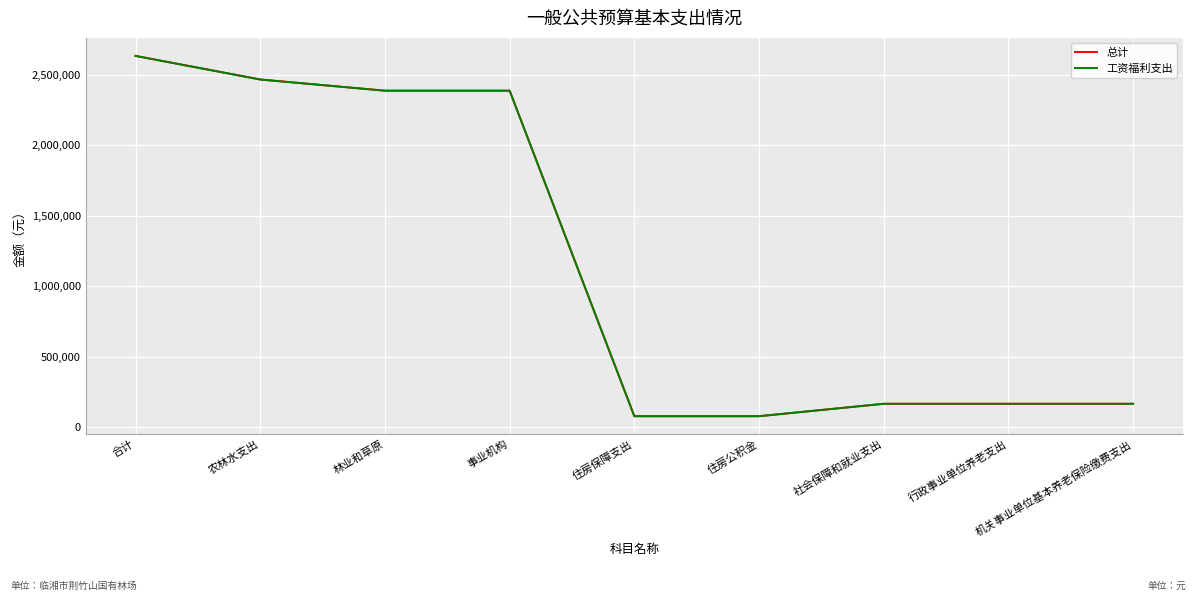

Does the chart display data point markers on the line(s)?

No